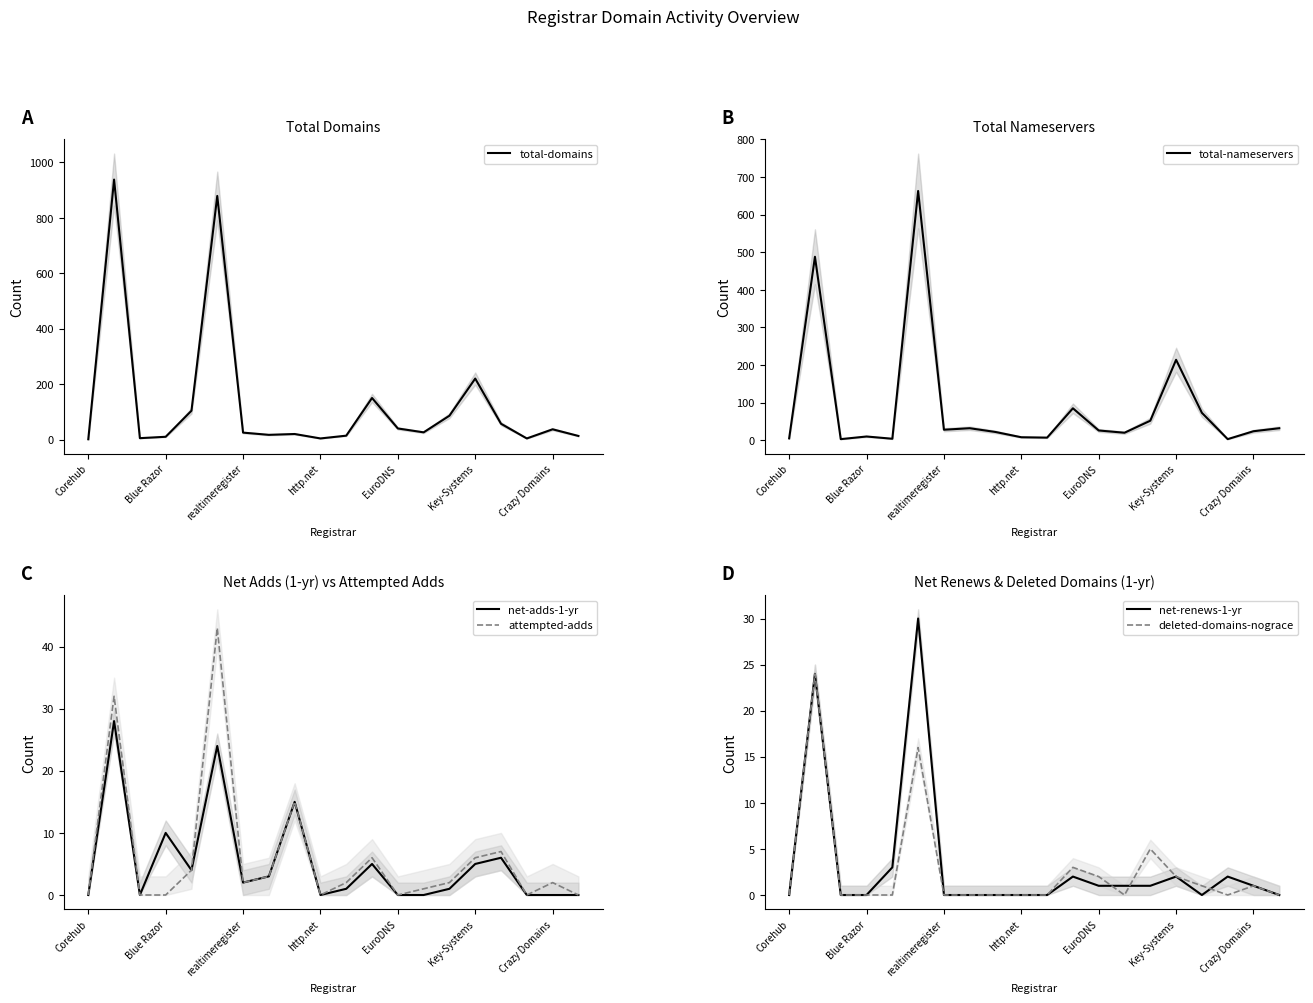

At which label does total-domains reach its minimum?

Corehub